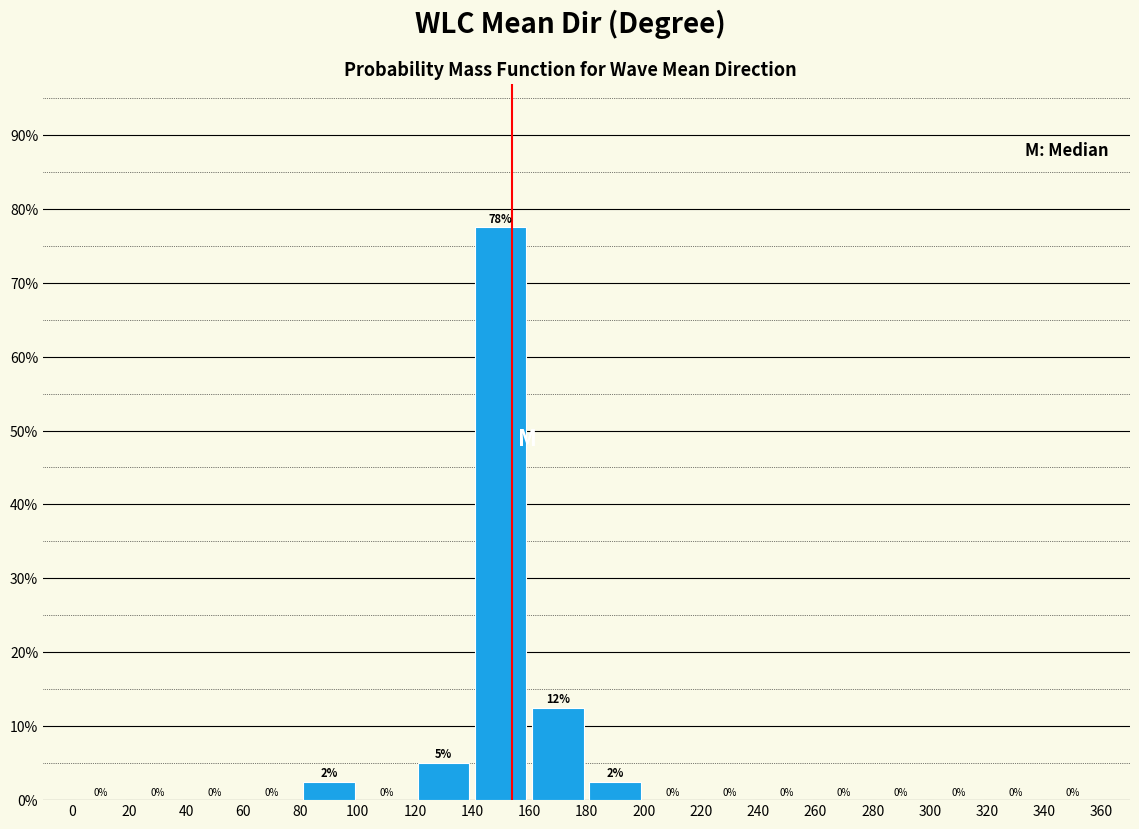

Over which range of the x-axis is the bar tallest?

140 to 160